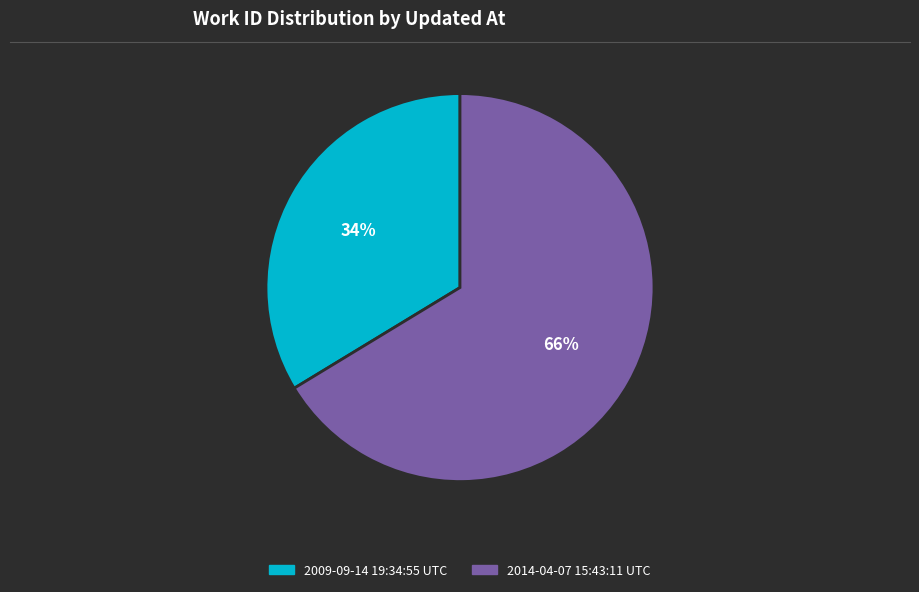

To the nearest percent, what portion does 2014-04-07 15:43:11 UTC represent?

66%